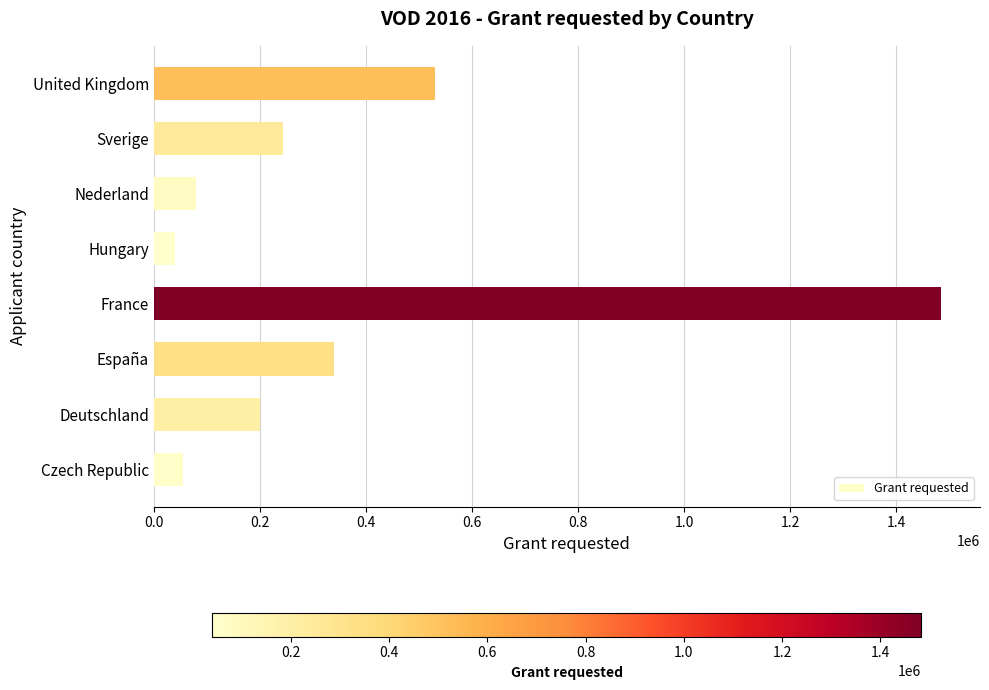

What is the difference between the second highest and minimum values?

490658.0